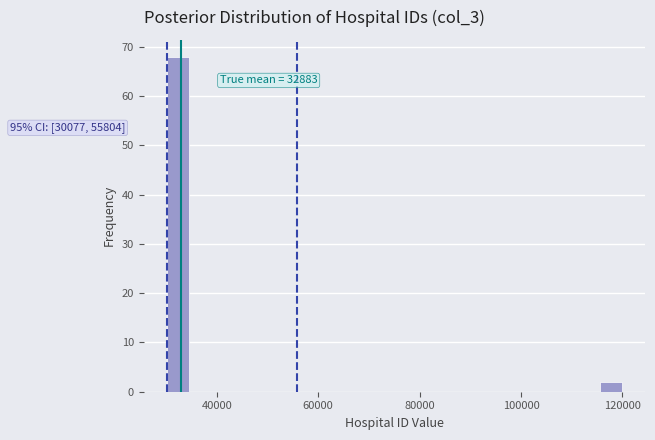

Around what value on the x-axis is the tallest bar? Give the approximate position of its centre, as read against the axis.

32000